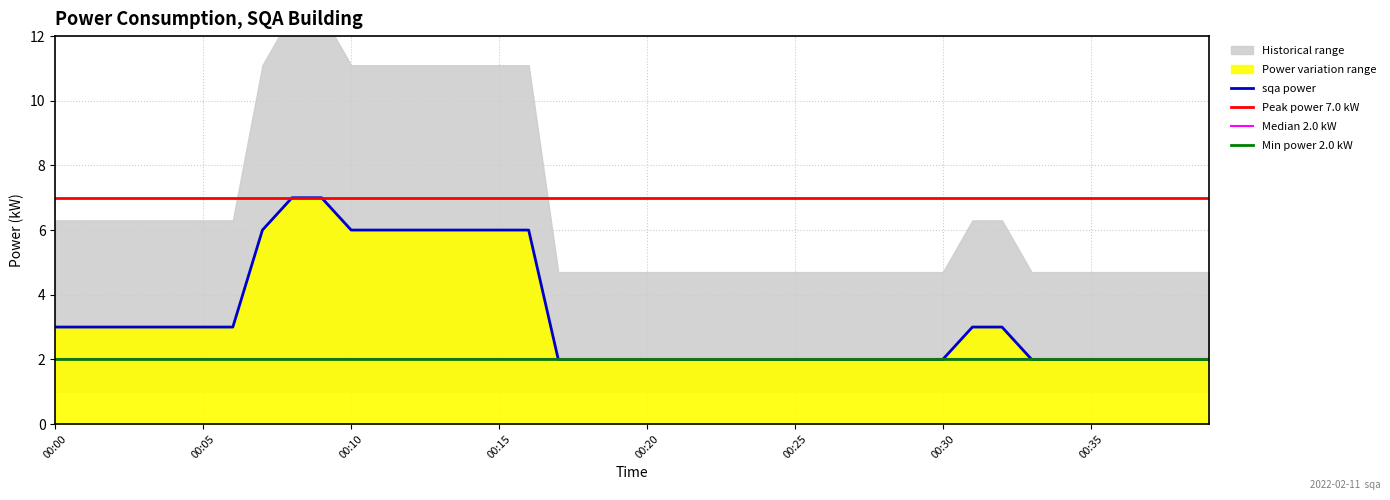

The value at 00:07 is 10. True or false?

False